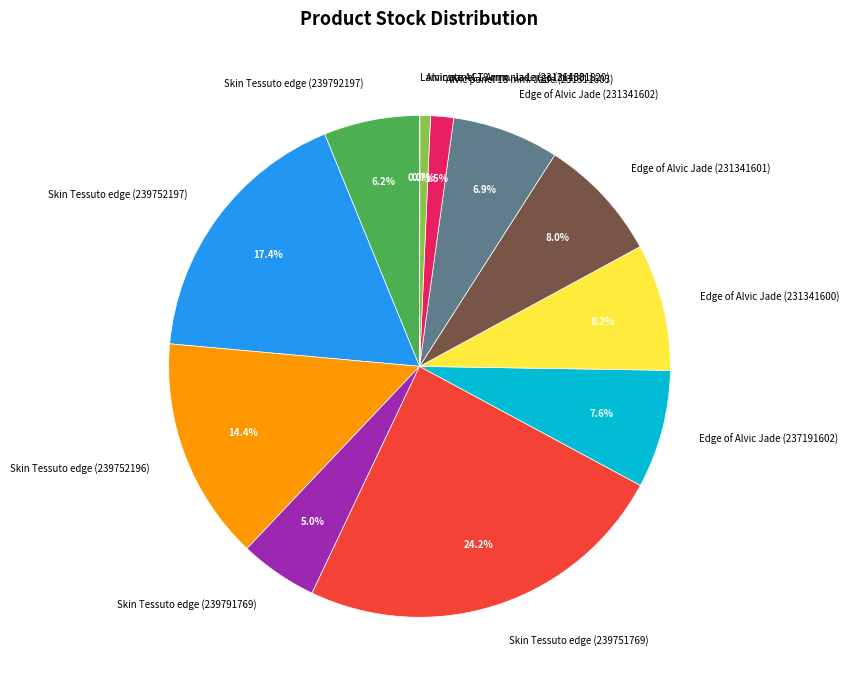

Is it true that Skin Tessuto edge (239751769) is 39% of the pie?

False